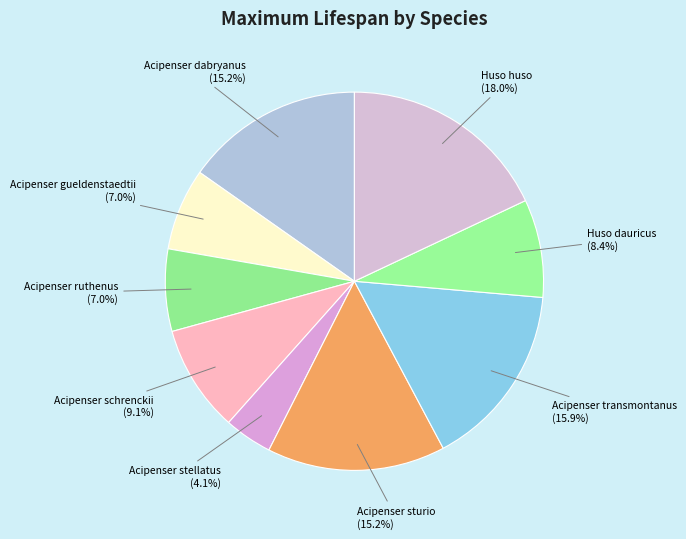

What is the largest slice in the pie chart?

Huso huso